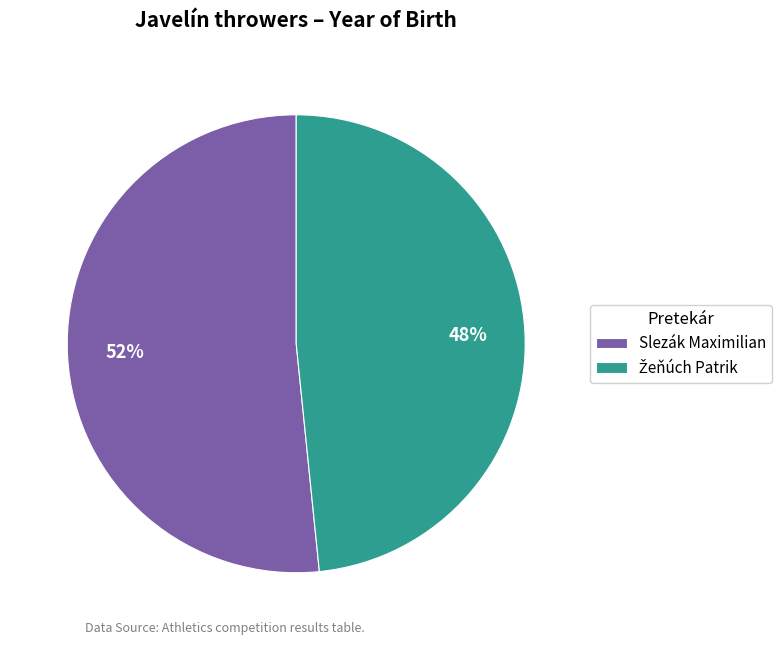

To the nearest percent, what is the average slice percentage?

50%